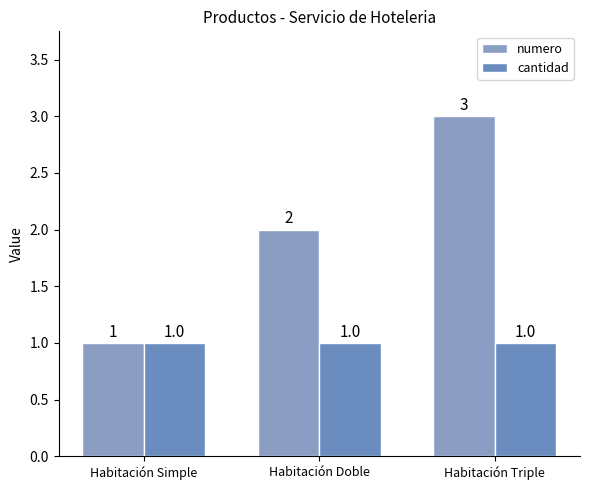

What is the minimum value shown in the chart?

1